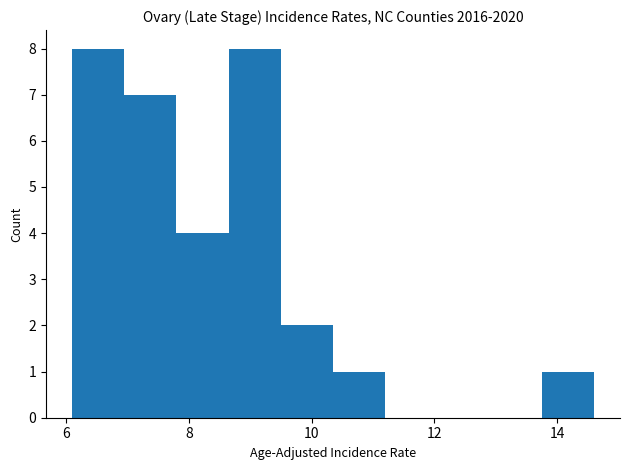

Reading left to right, transcribe this chart: for each bar, give the range it covers on the x-axis and its height. Neither the bar edges nor the heights are printed on the chart, so give them approximately, as read against the axes.

6.10 to 6.95: 8
6.95 to 7.80: 7
7.80 to 8.65: 4
8.65 to 9.50: 8
9.50 to 10.35: 2
10.35 to 11.20: 1
11.20 to 12.05: 0
12.05 to 12.90: 0
12.90 to 13.75: 0
13.75 to 14.60: 1